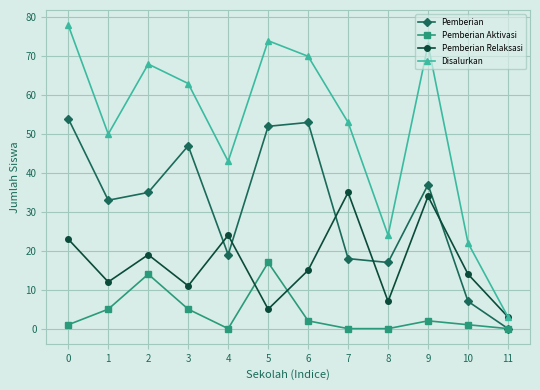

List the series in order of their peak value, lowest first.

Pemberian Aktivasi, Pemberian Relaksasi, Pemberian, Disalurkan